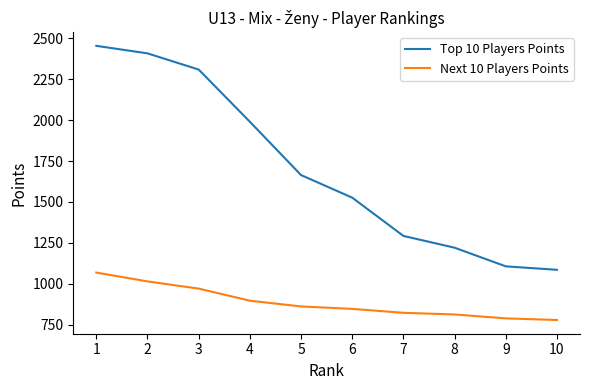

What is the spread (max minus min) of values at 8?

408